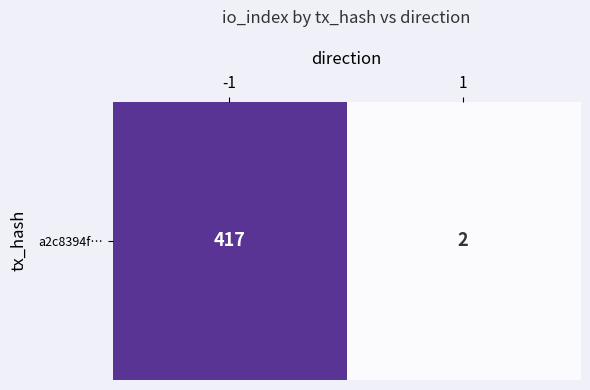

Which category has the highest value across all series?

-1